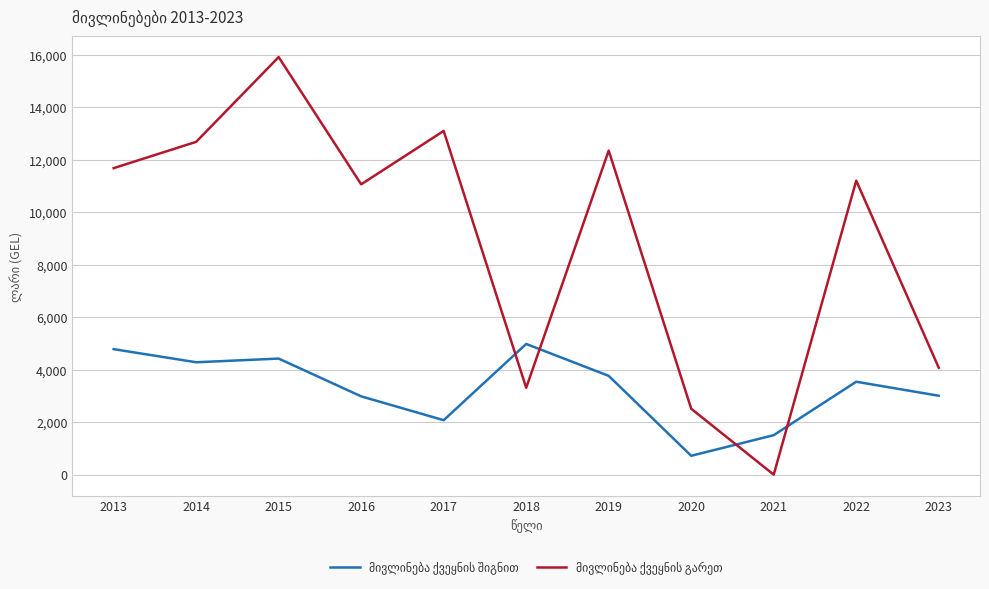

What is the total value across all series at 2016?

14043.0